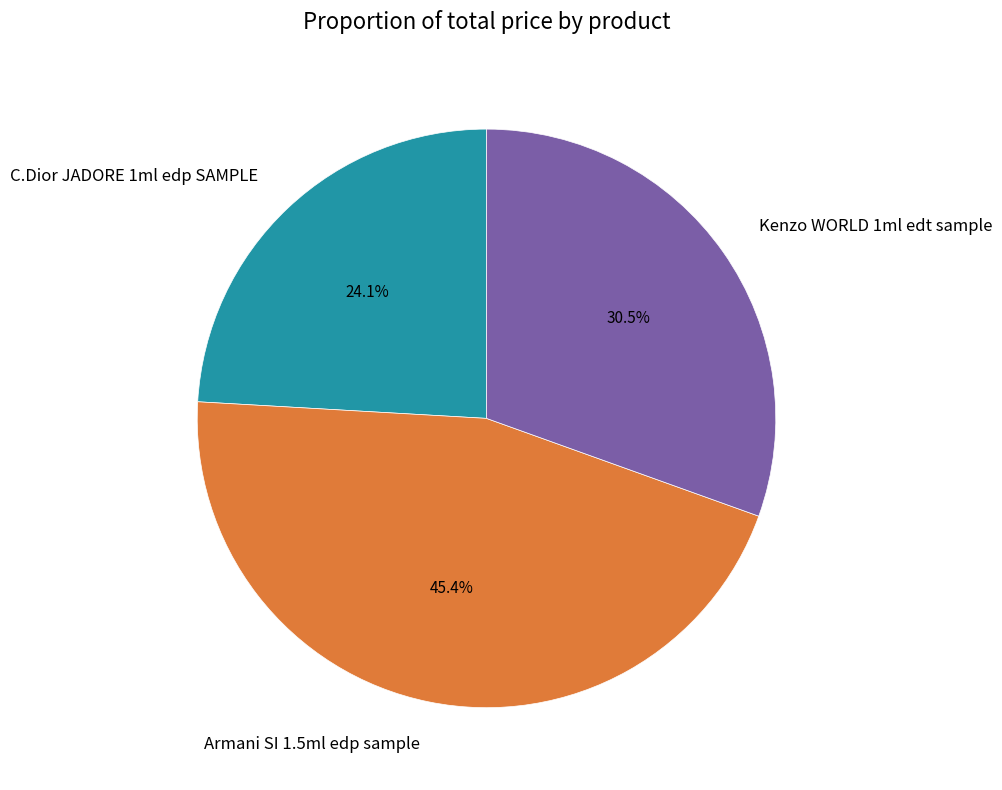

To the nearest percent, what is the average slice percentage?

33%